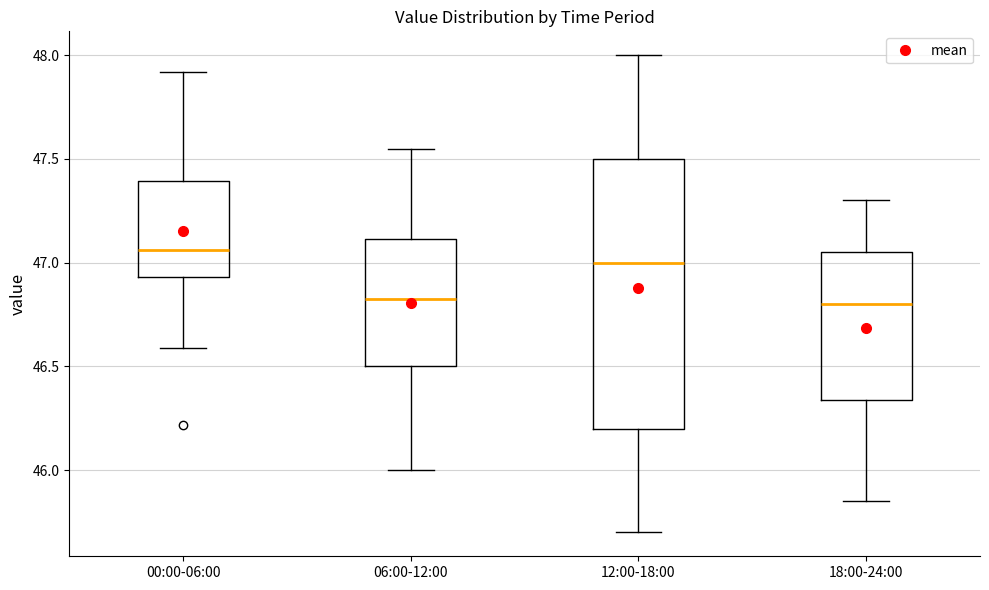

Where is the lower edge of the box for 18:00-24:00 on the y-axis? The values are not printed on the chart, so give them approximately, as read against the axis.

46.35